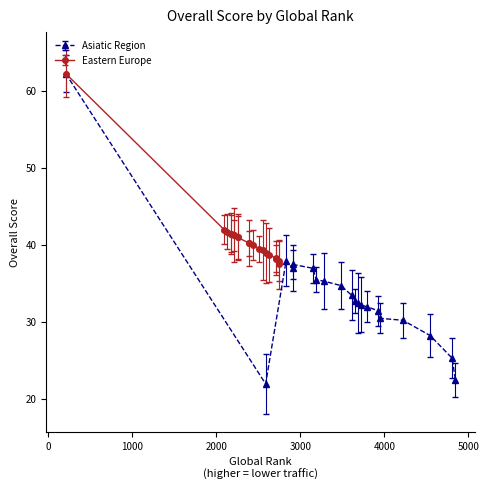

Between 1 and 10, which series saw the biggest shift?

Asiatic Region